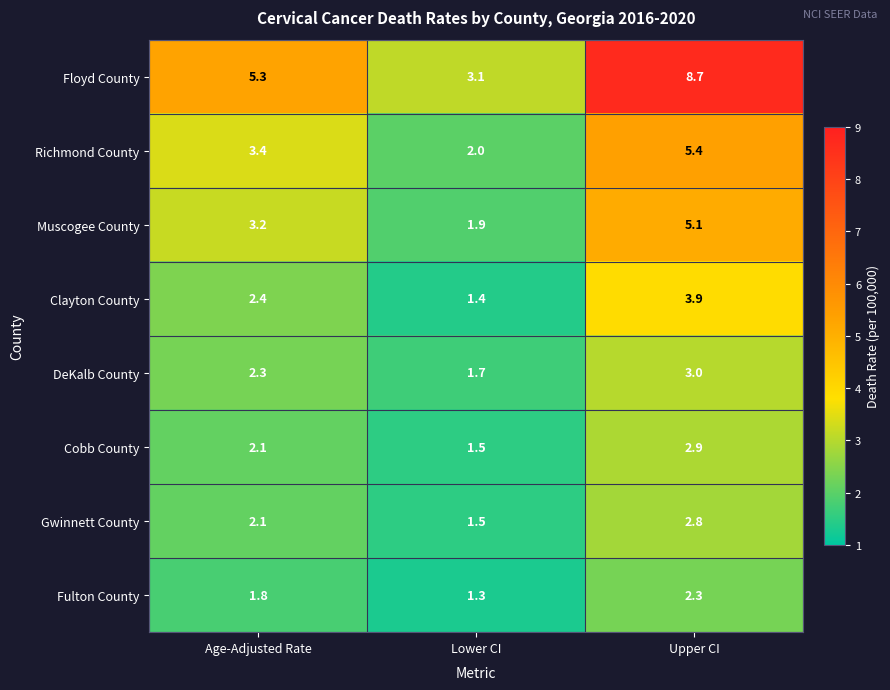

What is the difference between the highest and lowest values at Lower CI?

1.8